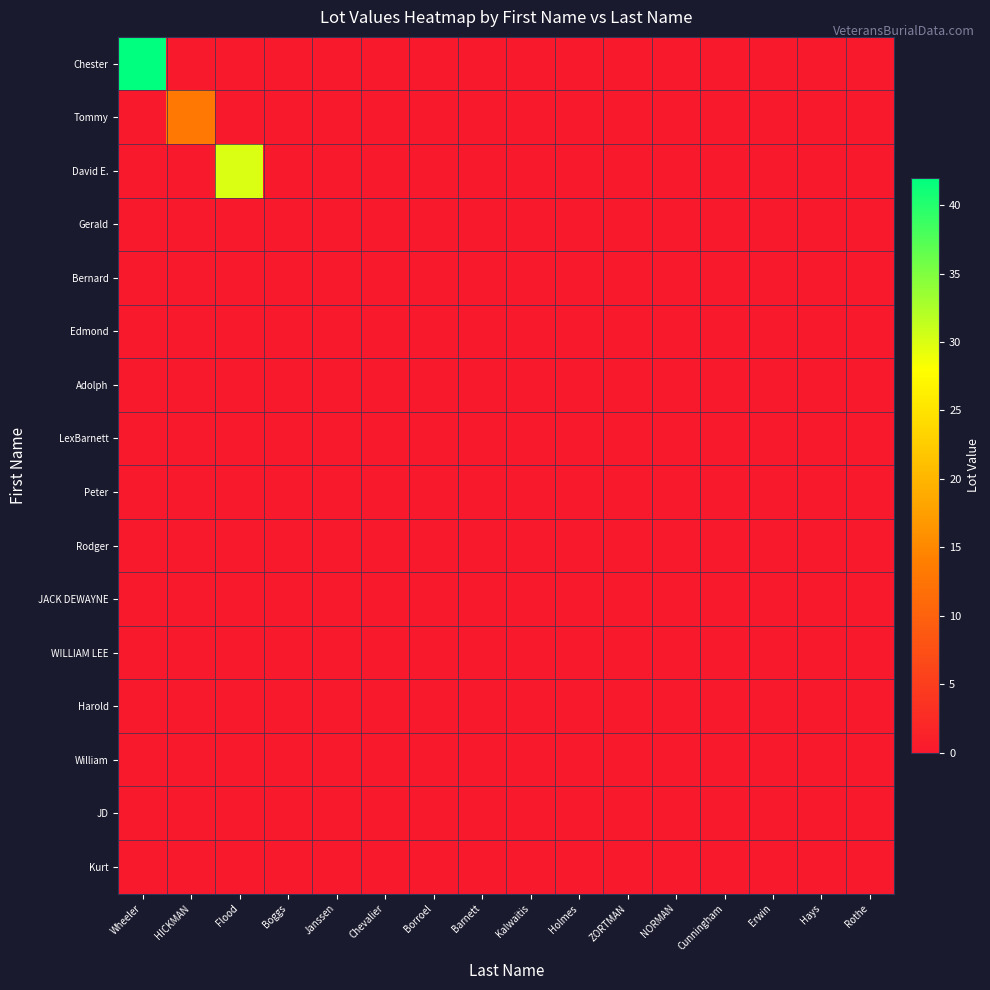

Reading left to right, transcribe all the data shown in this chart.

Chester: Wheeler=42	HICKMAN=0	Flood=0	Boggs=0	Janssen=0	Chevalier=0	Borroel=0	Barnett=0	Kalwaitis=0	Holmes=0	ZORTMAN=0	NORMAN=0	Cunningham=0	Erwin=0	Hays=0	Rothe=0
Tommy: Wheeler=0	HICKMAN=13	Flood=0	Boggs=0	Janssen=0	Chevalier=0	Borroel=0	Barnett=0	Kalwaitis=0	Holmes=0	ZORTMAN=0	NORMAN=0	Cunningham=0	Erwin=0	Hays=0	Rothe=0
David E.: Wheeler=0	HICKMAN=0	Flood=30	Boggs=0	Janssen=0	Chevalier=0	Borroel=0	Barnett=0	Kalwaitis=0	Holmes=0	ZORTMAN=0	NORMAN=0	Cunningham=0	Erwin=0	Hays=0	Rothe=0
Gerald: Wheeler=0	HICKMAN=0	Flood=0	Boggs=0	Janssen=0	Chevalier=0	Borroel=0	Barnett=0	Kalwaitis=0	Holmes=0	ZORTMAN=0	NORMAN=0	Cunningham=0	Erwin=0	Hays=0	Rothe=0
Bernard: Wheeler=0	HICKMAN=0	Flood=0	Boggs=0	Janssen=0	Chevalier=0	Borroel=0	Barnett=0	Kalwaitis=0	Holmes=0	ZORTMAN=0	NORMAN=0	Cunningham=0	Erwin=0	Hays=0	Rothe=0
Edmond: Wheeler=0	HICKMAN=0	Flood=0	Boggs=0	Janssen=0	Chevalier=0	Borroel=0	Barnett=0	Kalwaitis=0	Holmes=0	ZORTMAN=0	NORMAN=0	Cunningham=0	Erwin=0	Hays=0	Rothe=0
Adolph: Wheeler=0	HICKMAN=0	Flood=0	Boggs=0	Janssen=0	Chevalier=0	Borroel=0	Barnett=0	Kalwaitis=0	Holmes=0	ZORTMAN=0	NORMAN=0	Cunningham=0	Erwin=0	Hays=0	Rothe=0
LexBarnett: Wheeler=0	HICKMAN=0	Flood=0	Boggs=0	Janssen=0	Chevalier=0	Borroel=0	Barnett=0	Kalwaitis=0	Holmes=0	ZORTMAN=0	NORMAN=0	Cunningham=0	Erwin=0	Hays=0	Rothe=0
Peter: Wheeler=0	HICKMAN=0	Flood=0	Boggs=0	Janssen=0	Chevalier=0	Borroel=0	Barnett=0	Kalwaitis=0	Holmes=0	ZORTMAN=0	NORMAN=0	Cunningham=0	Erwin=0	Hays=0	Rothe=0
Rodger: Wheeler=0	HICKMAN=0	Flood=0	Boggs=0	Janssen=0	Chevalier=0	Borroel=0	Barnett=0	Kalwaitis=0	Holmes=0	ZORTMAN=0	NORMAN=0	Cunningham=0	Erwin=0	Hays=0	Rothe=0
JACK DEWAYNE: Wheeler=0	HICKMAN=0	Flood=0	Boggs=0	Janssen=0	Chevalier=0	Borroel=0	Barnett=0	Kalwaitis=0	Holmes=0	ZORTMAN=0	NORMAN=0	Cunningham=0	Erwin=0	Hays=0	Rothe=0
WILLIAM LEE: Wheeler=0	HICKMAN=0	Flood=0	Boggs=0	Janssen=0	Chevalier=0	Borroel=0	Barnett=0	Kalwaitis=0	Holmes=0	ZORTMAN=0	NORMAN=0	Cunningham=0	Erwin=0	Hays=0	Rothe=0
Harold: Wheeler=0	HICKMAN=0	Flood=0	Boggs=0	Janssen=0	Chevalier=0	Borroel=0	Barnett=0	Kalwaitis=0	Holmes=0	ZORTMAN=0	NORMAN=0	Cunningham=0	Erwin=0	Hays=0	Rothe=0
William: Wheeler=0	HICKMAN=0	Flood=0	Boggs=0	Janssen=0	Chevalier=0	Borroel=0	Barnett=0	Kalwaitis=0	Holmes=0	ZORTMAN=0	NORMAN=0	Cunningham=0	Erwin=0	Hays=0	Rothe=0
JD: Wheeler=0	HICKMAN=0	Flood=0	Boggs=0	Janssen=0	Chevalier=0	Borroel=0	Barnett=0	Kalwaitis=0	Holmes=0	ZORTMAN=0	NORMAN=0	Cunningham=0	Erwin=0	Hays=0	Rothe=0
Kurt: Wheeler=0	HICKMAN=0	Flood=0	Boggs=0	Janssen=0	Chevalier=0	Borroel=0	Barnett=0	Kalwaitis=0	Holmes=0	ZORTMAN=0	NORMAN=0	Cunningham=0	Erwin=0	Hays=0	Rothe=0